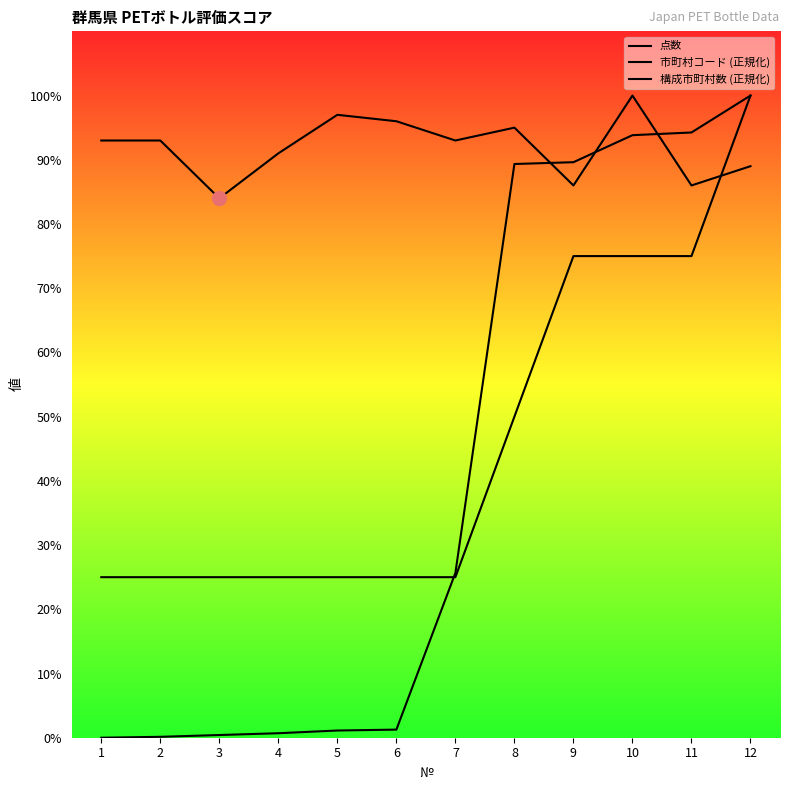

Between 3 and 5, which is larger?

5